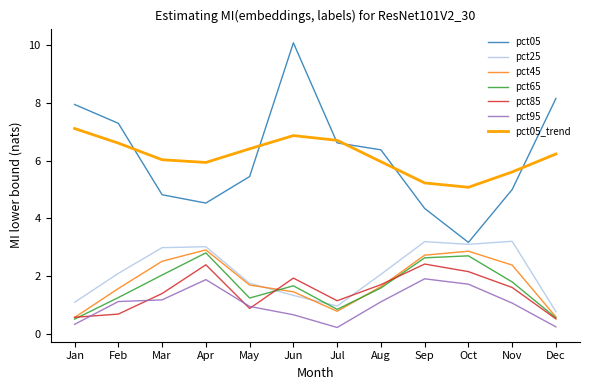

Which category has the lowest value in the pct05 series?

Oct